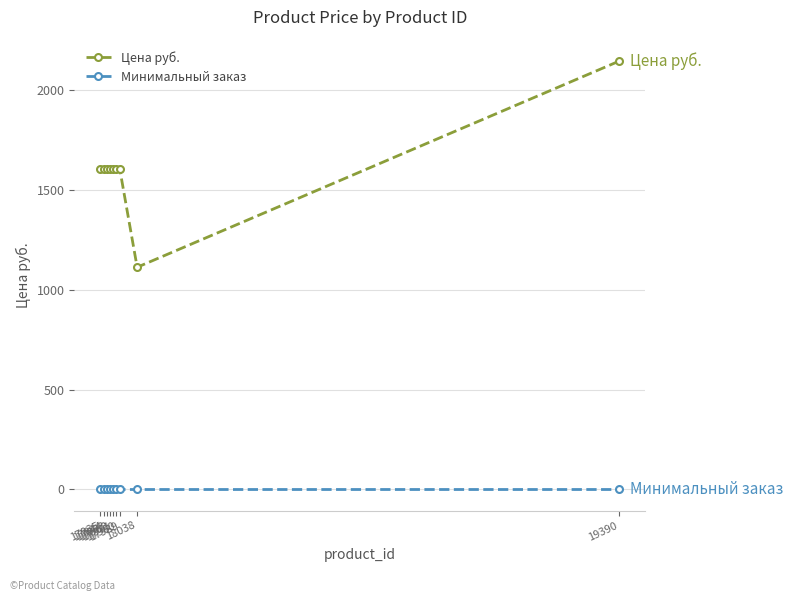

What are all the series names shown in the legend?

Цена руб., Минимальный заказ